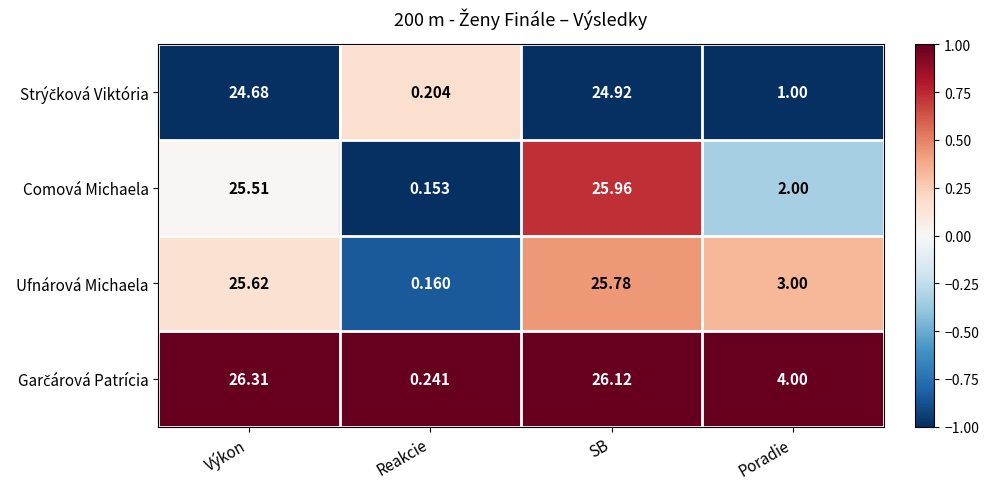

At which label does Comová Michaela first exceed 25?

Výkon